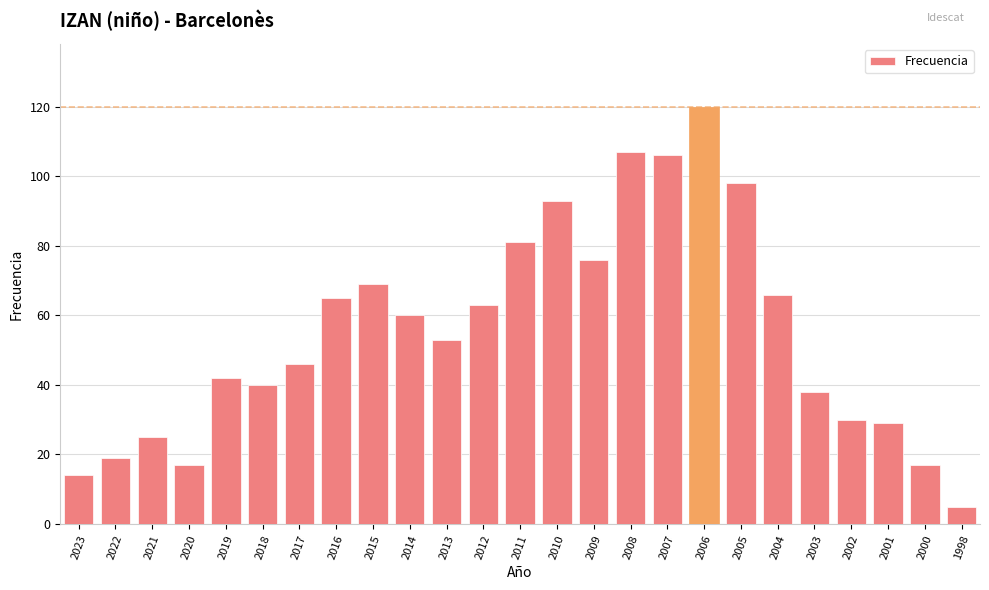

What is the average value?

55